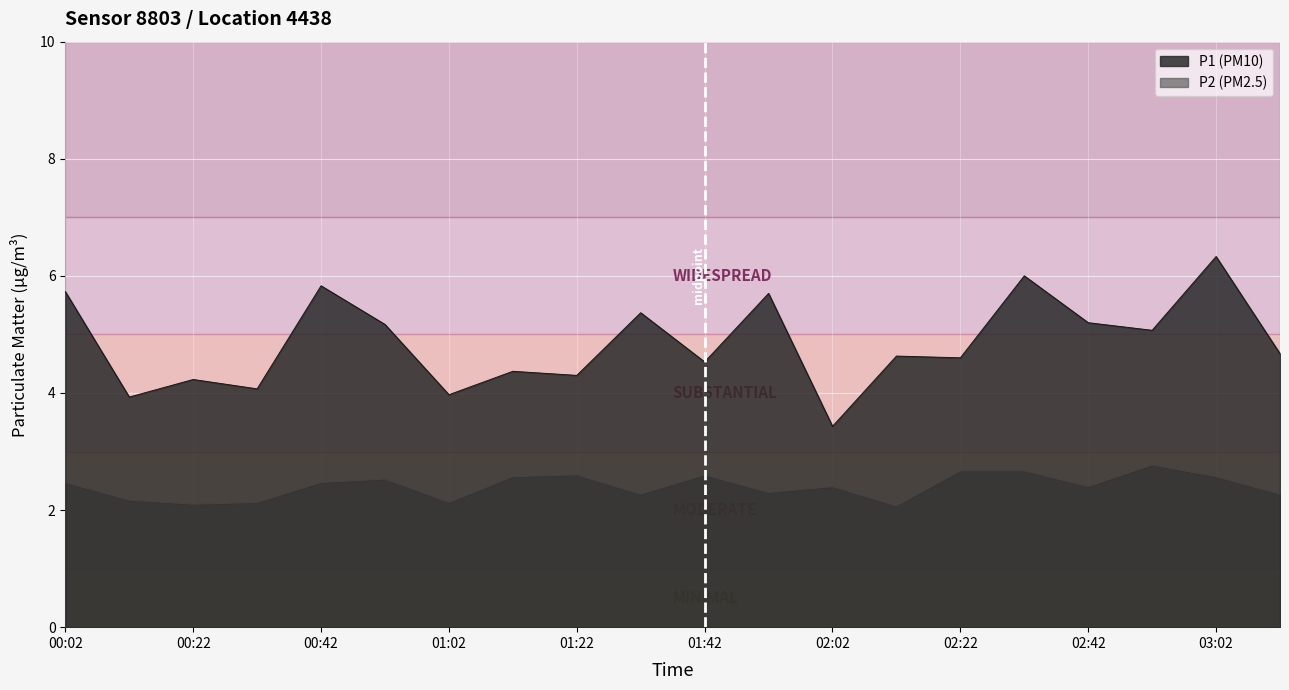

List the series in order of their overall mean, highest first.

P1 (PM10), P2 (PM2.5)